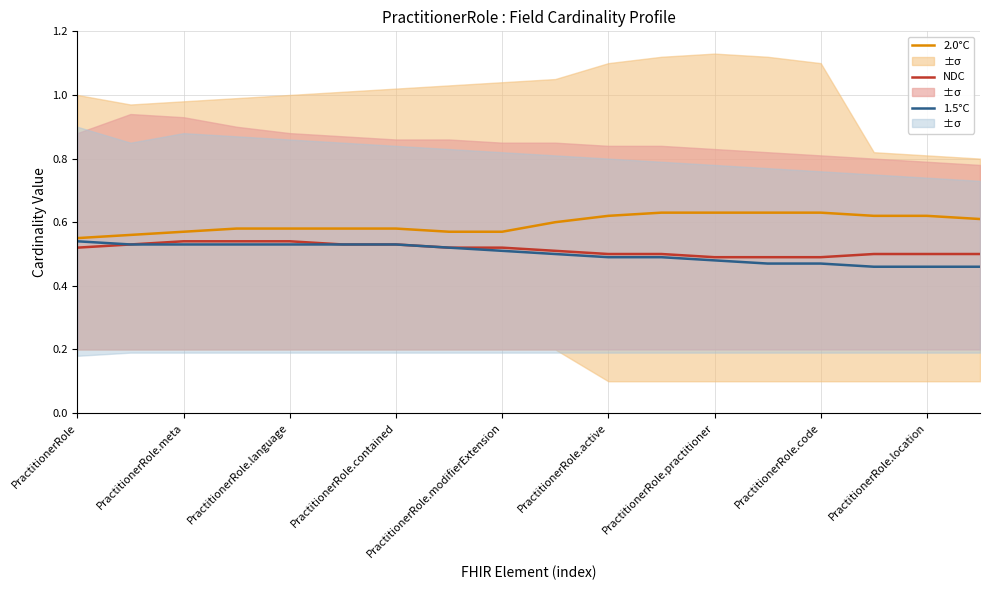

What is the sum of all 1.5°C values?

9.0